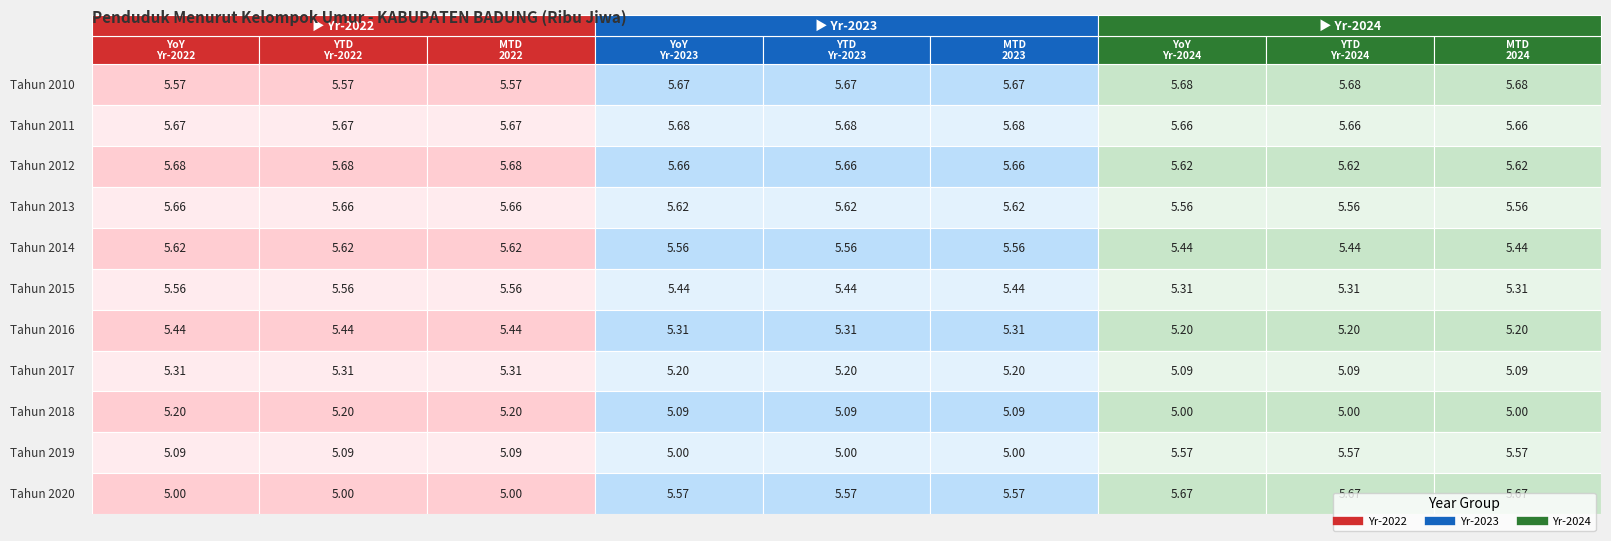

Is the value of YTD Yr-2023 at Tahun 2017 greater than the value of Current MTD 2023 at Tahun 2012?

No